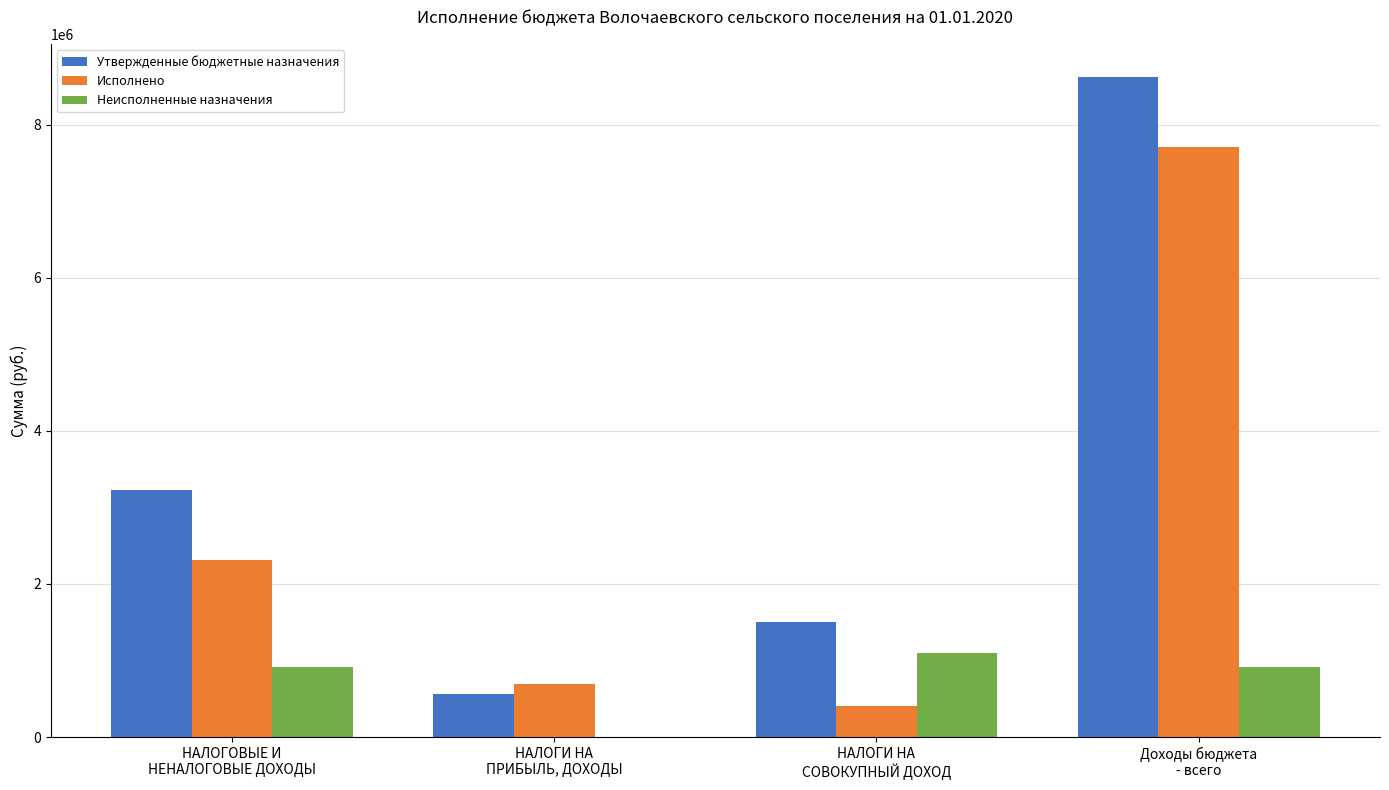

What is the approximate value of Исполнено at Доходы бюджета
- всего?

7704704.3